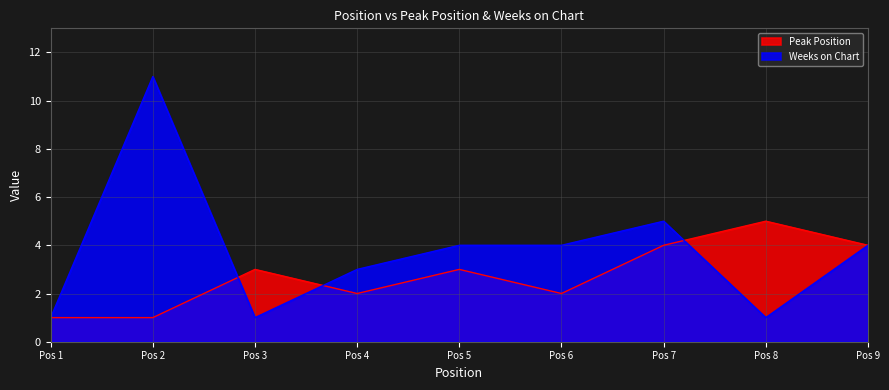

At which category is the sum across all series the highest?

Pos 2